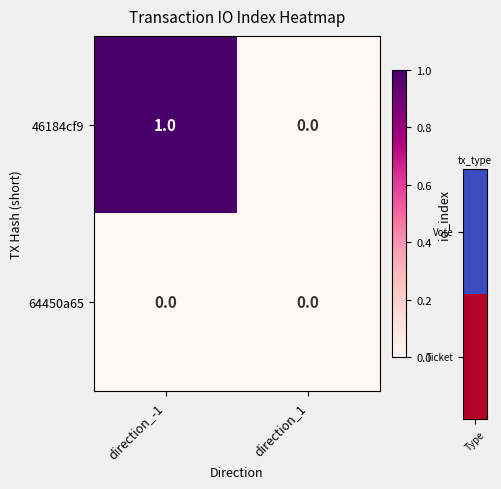

What is the difference between the highest and lowest values at direction_-1?

1